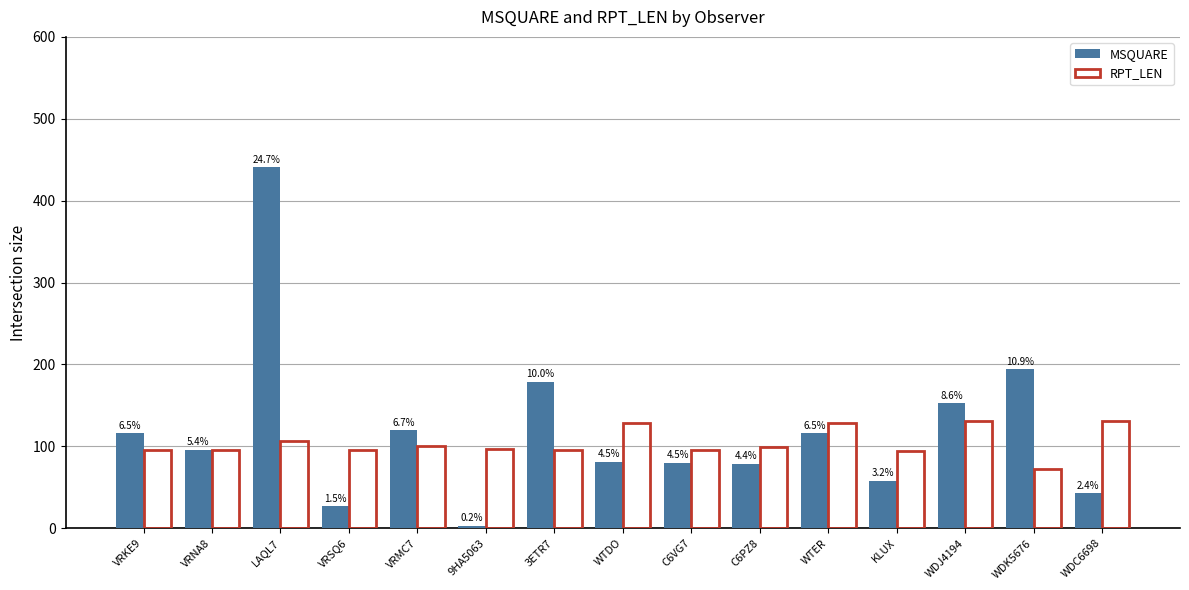

How many groups of bars are there?

15